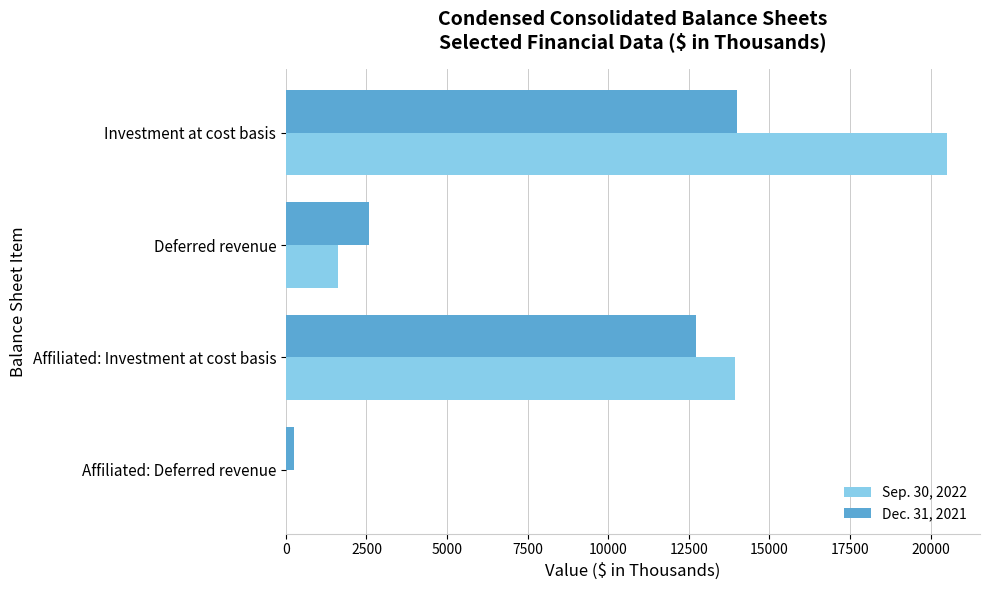

What is the total value across all series at Affiliated: Investment at cost basis?

26634